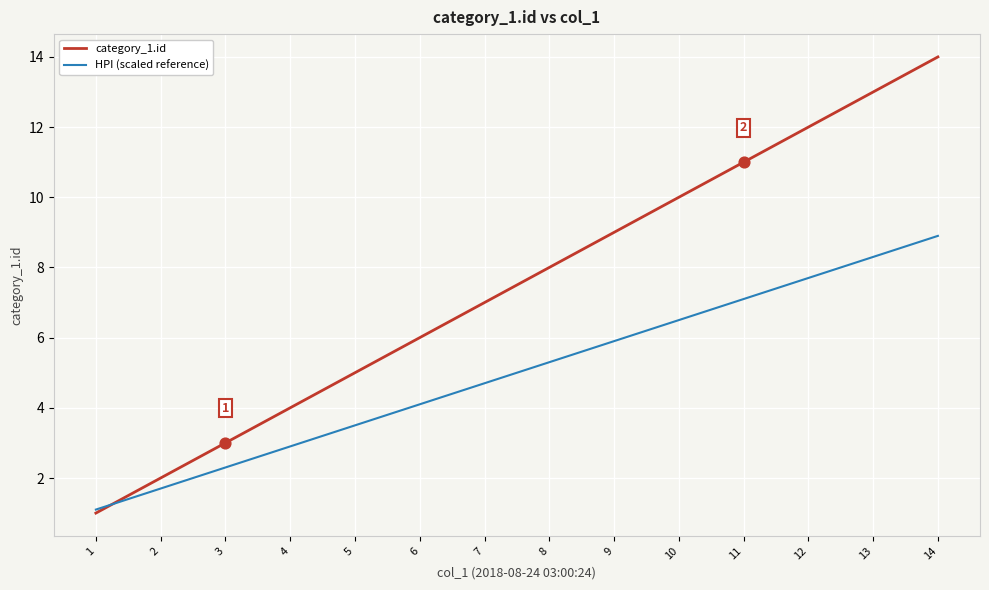

Is the value of category_1.id at 13 greater than the value of HPI (scaled reference) at 14?

Yes